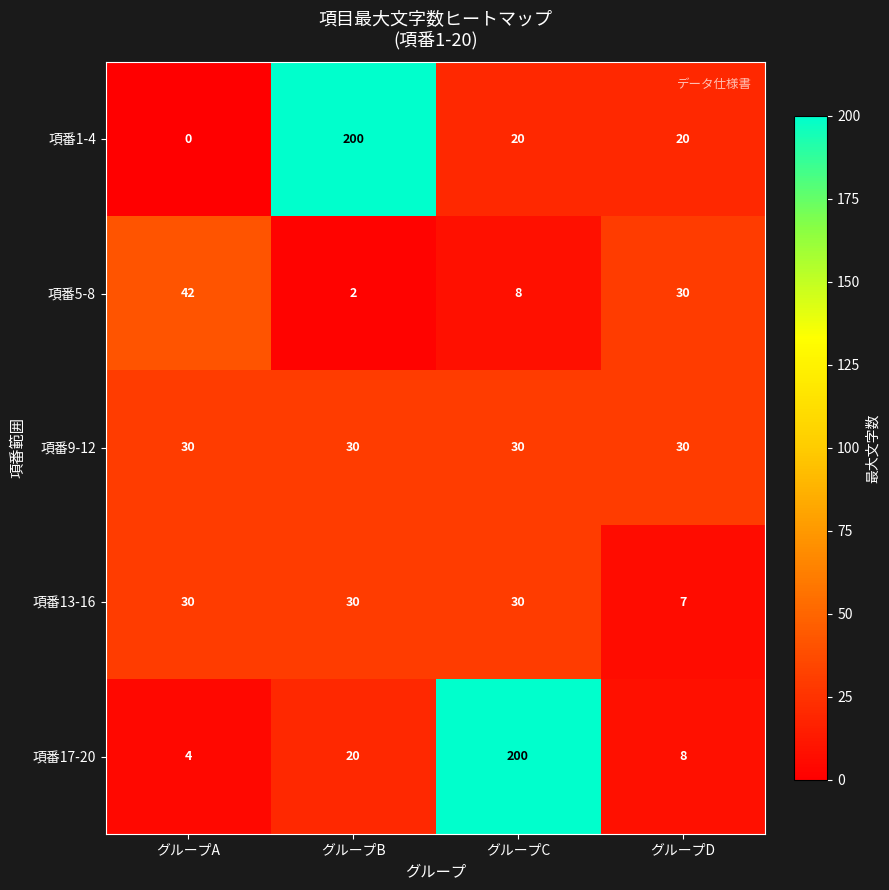

At which category is the sum across all series the highest?

グループC